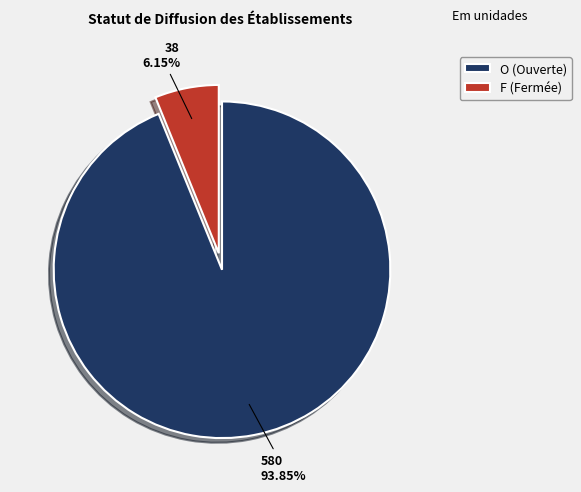

Does O account for over 50% of the chart?

Yes